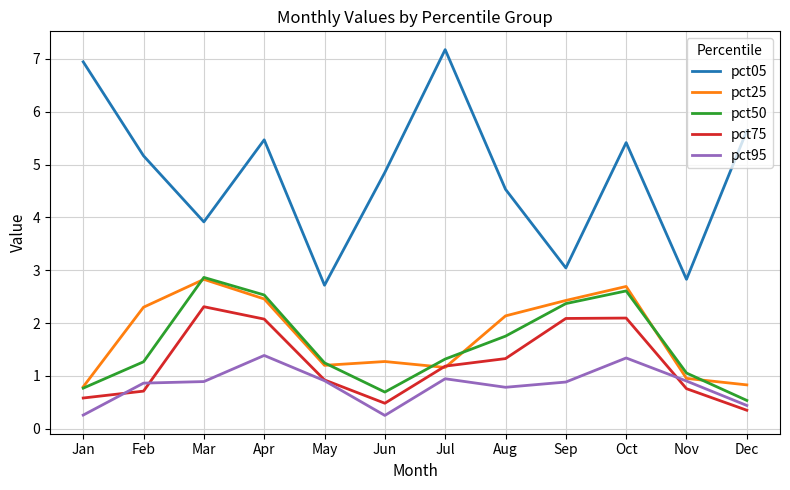

True or false: pct25 has more than 0 points higher than both neighbors.

True